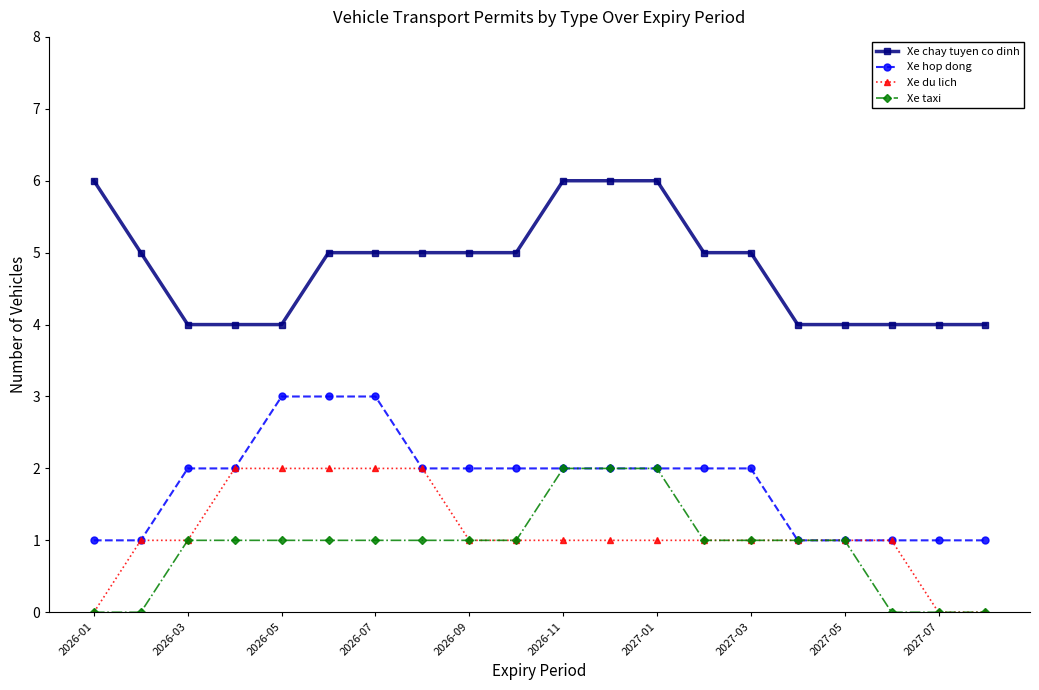

Does the chart have visible grid lines?

No